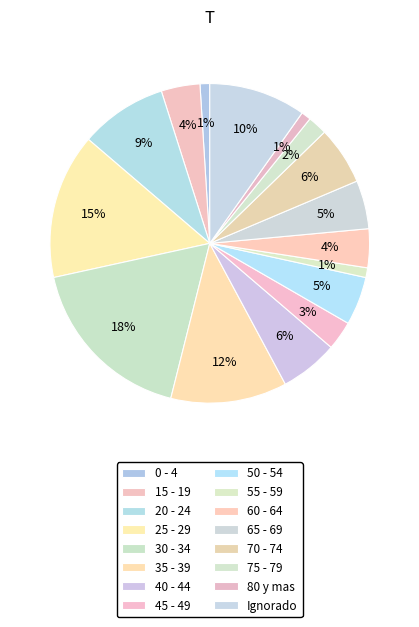

Count the number of slices in the pie.

16